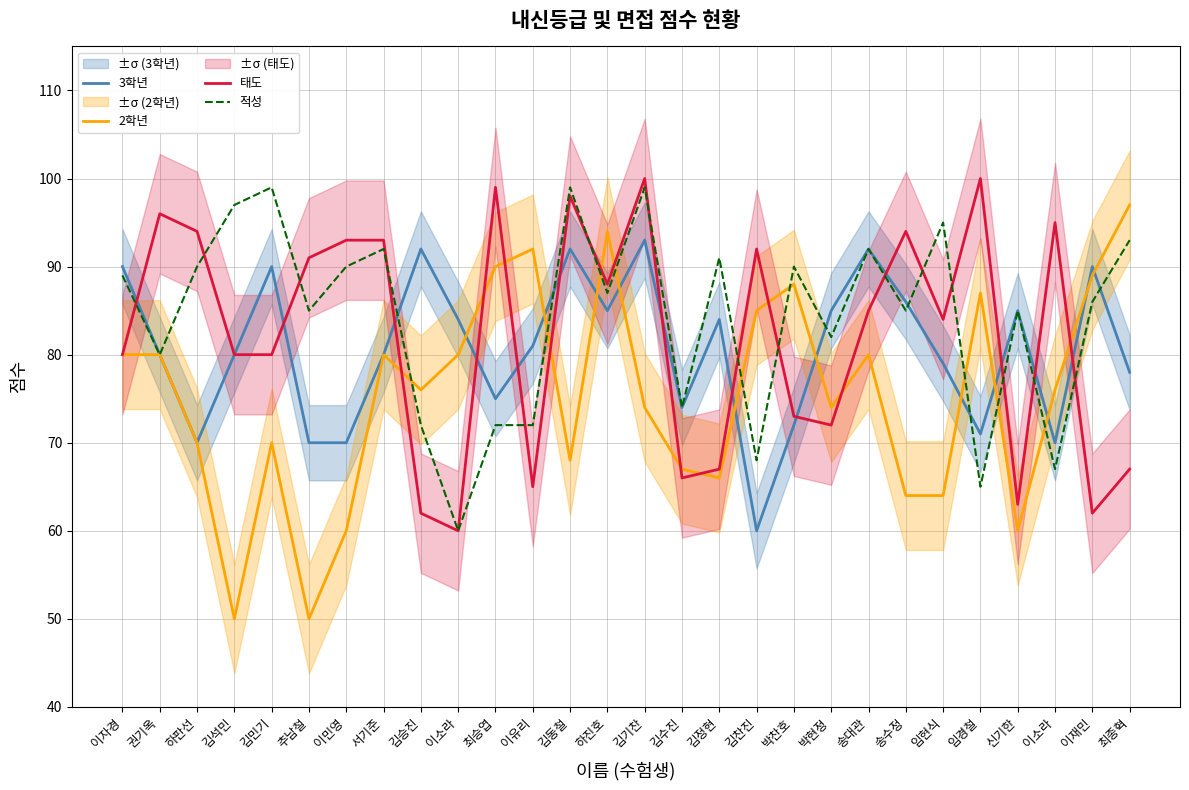

True or false: 3학년 has a value of 90 at 이자경.

True